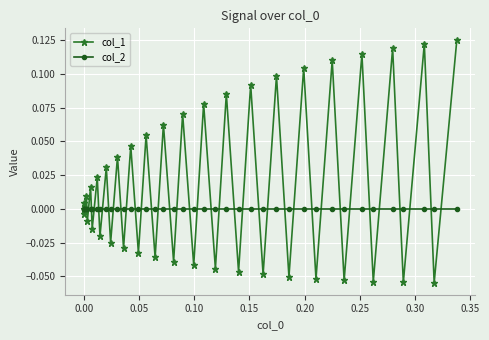

Which series has the largest total across all categories?

col_1